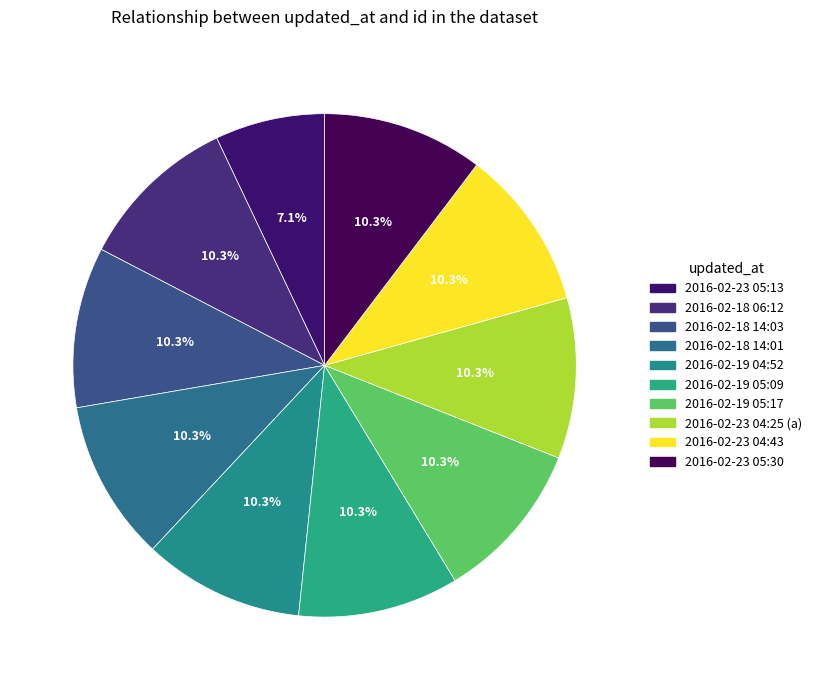

How many segments does this pie chart have?

10